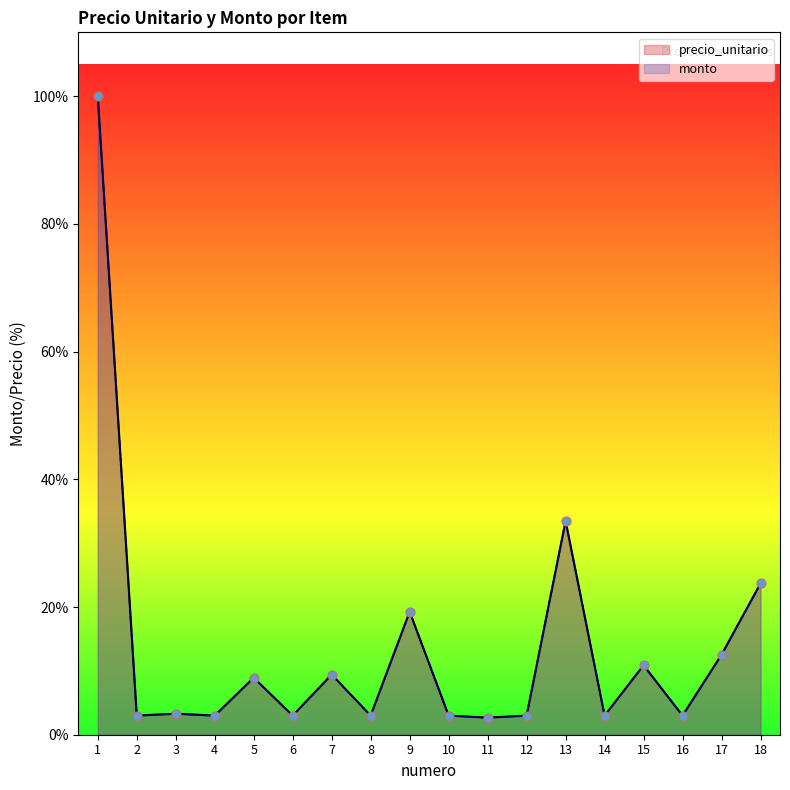

What is the total value across all series at 6?

832088